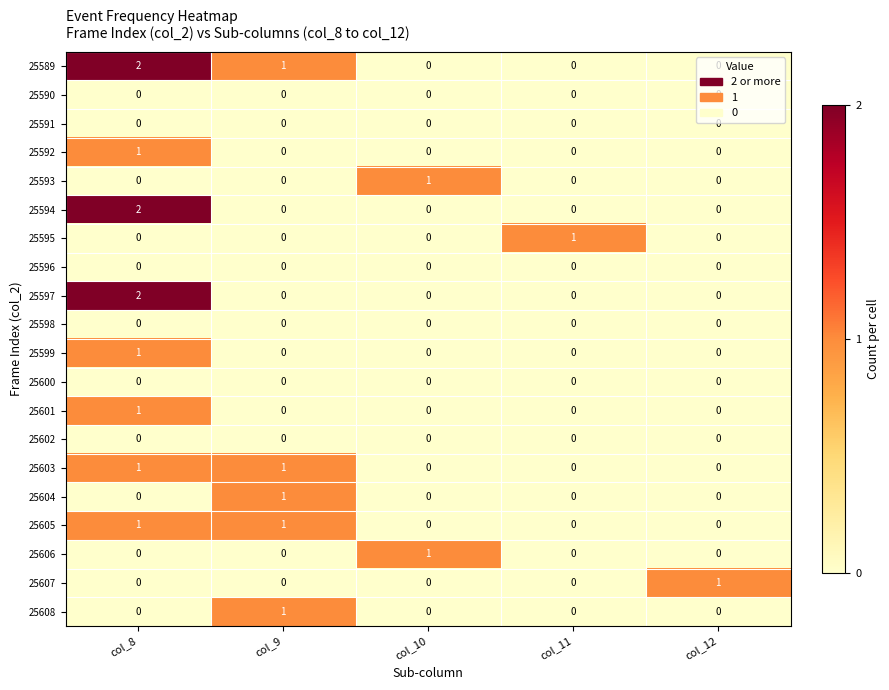

What is the total value across all series at col_8?

11